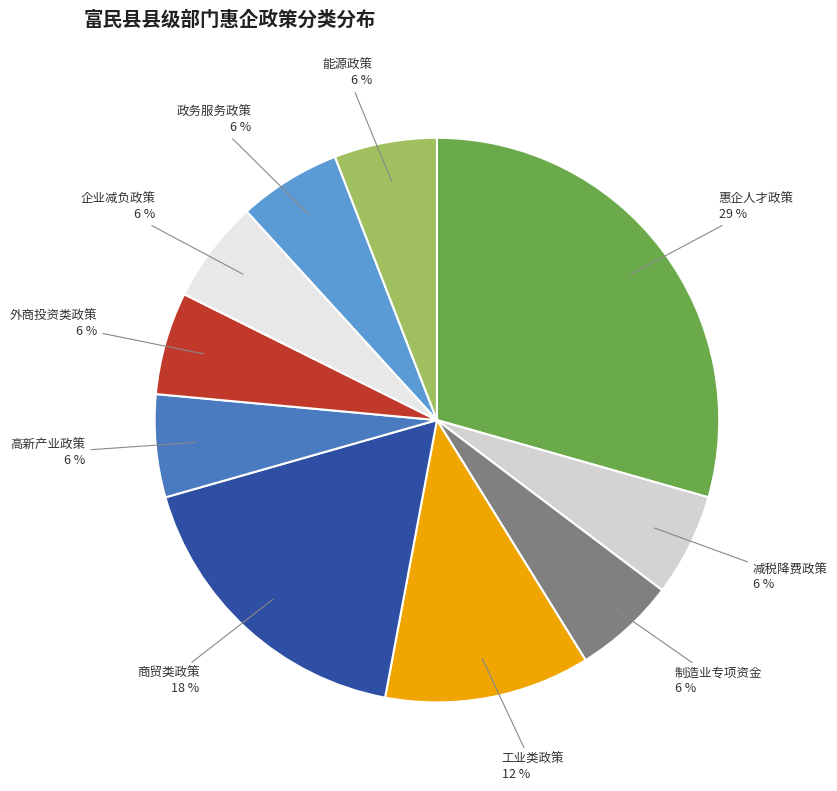

How many segments does this pie chart have?

10